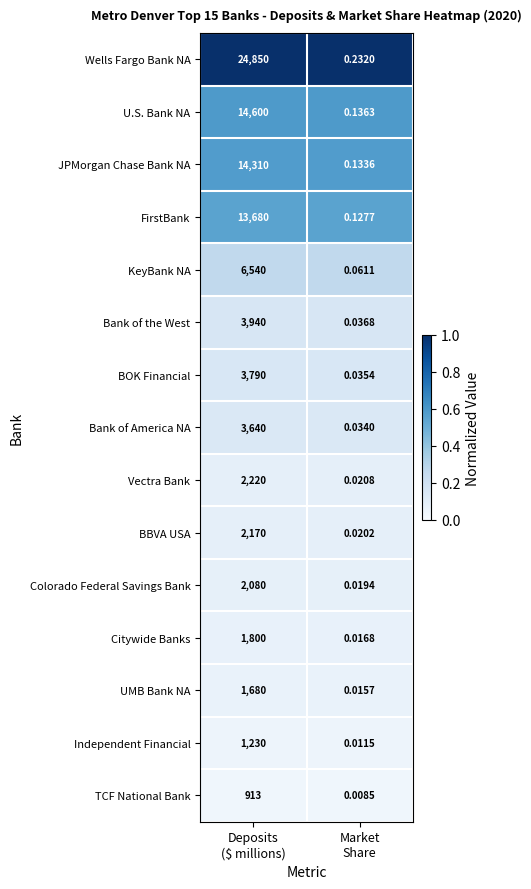

What is the spread (max minus min) of values at Deposits
($ millions)?

23937.0